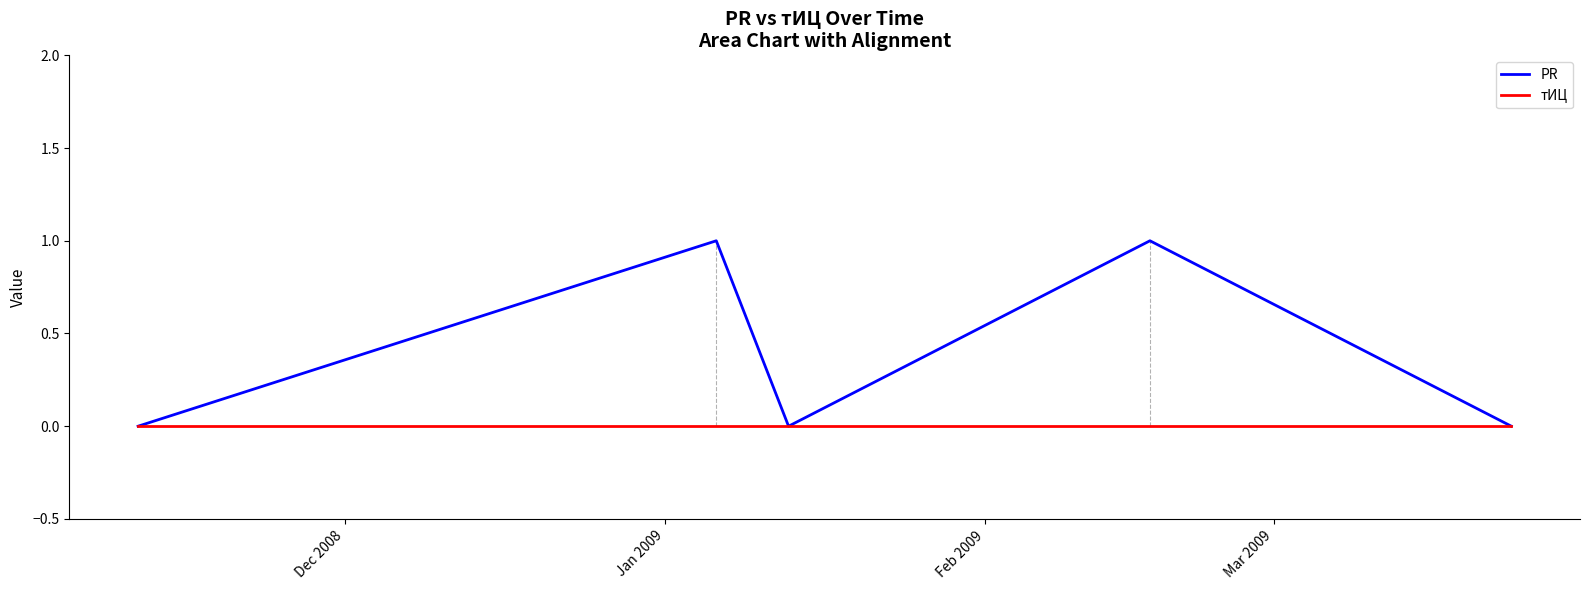

True or false: PR has more than 1 interior local peaks.

True